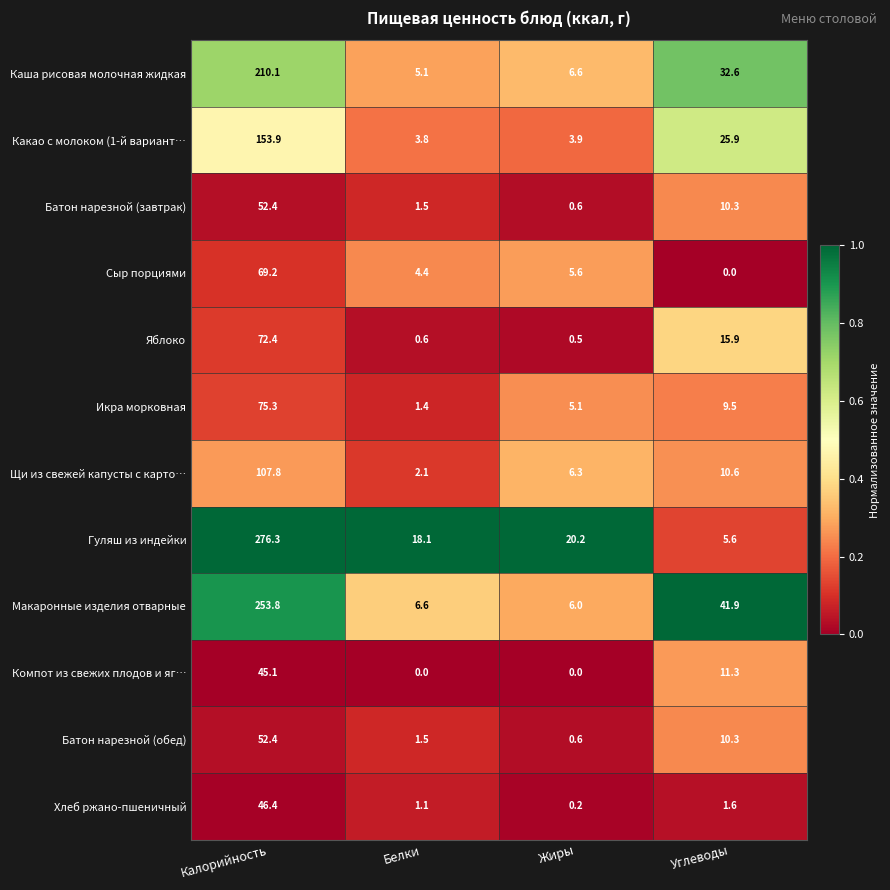

Is the value of Икра морковная at Калорийность greater than the value of Батон нарезной (завтрак) at Калорийность?

Yes